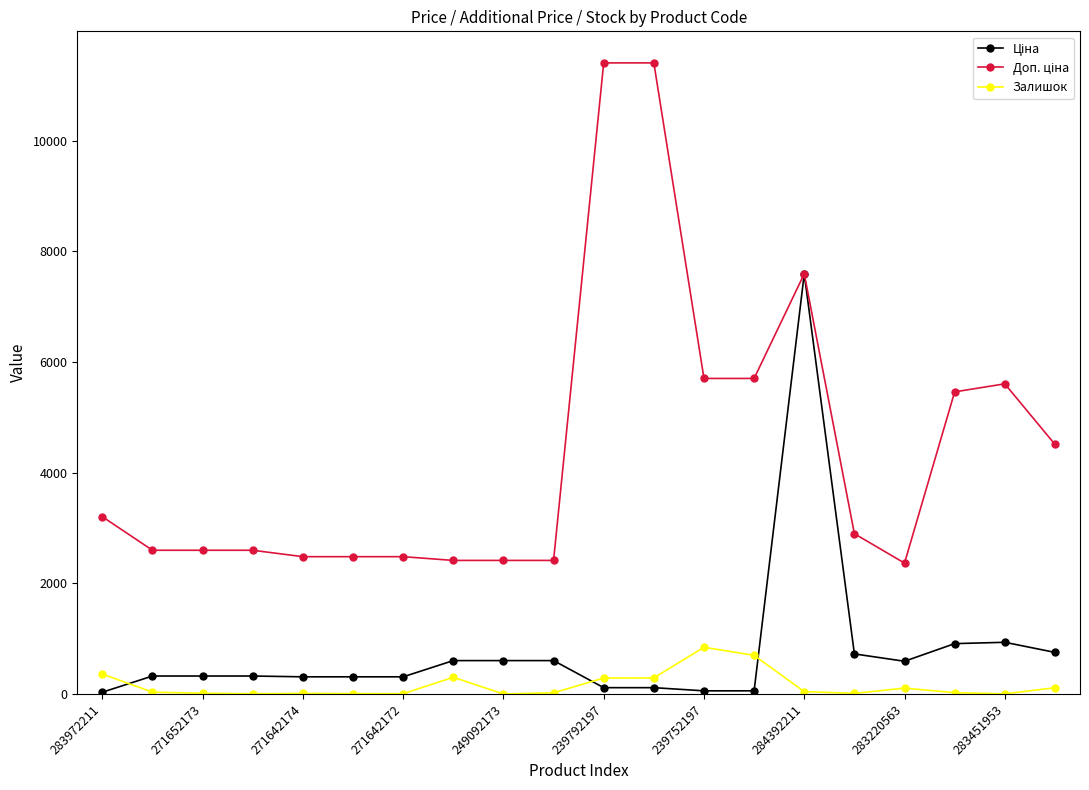

Does the chart display data point markers on the line(s)?

Yes